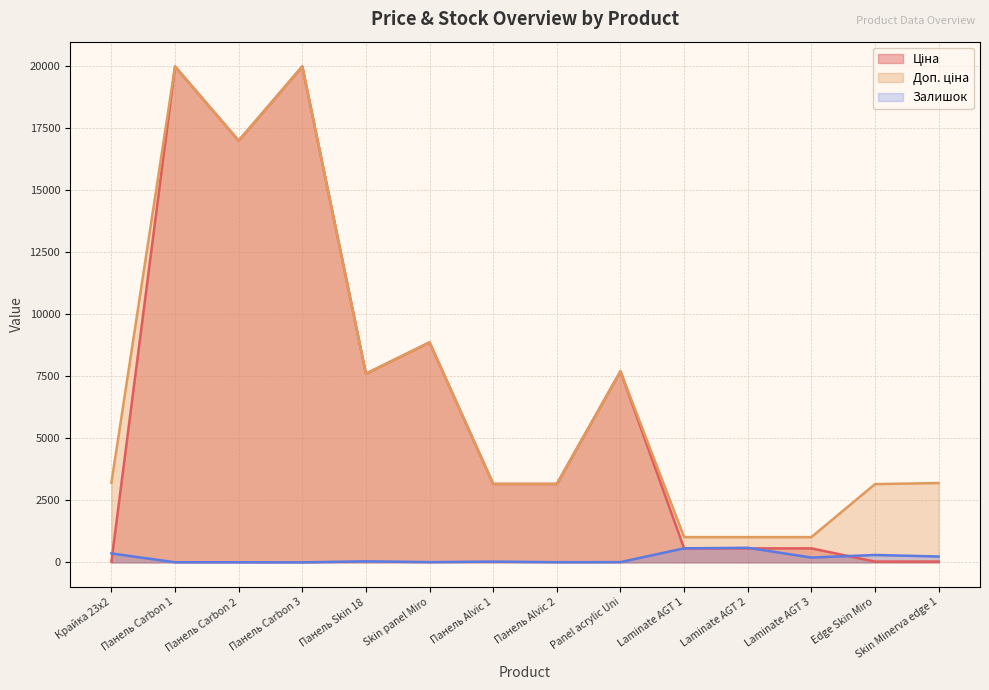

What position from the left is Skin Minerva edge 1?

14